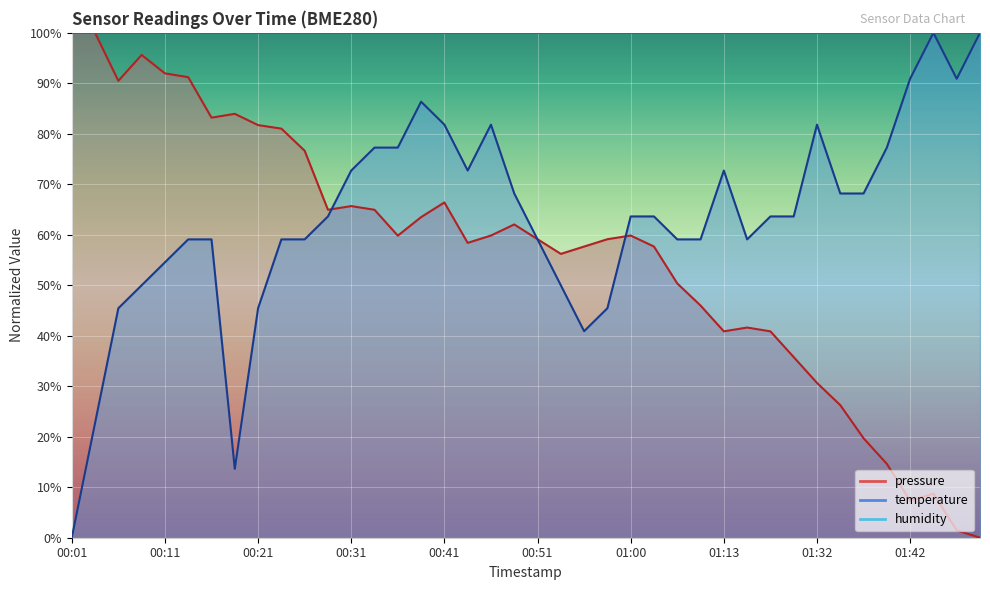

What is the label of the 5th point from the right?

01:39